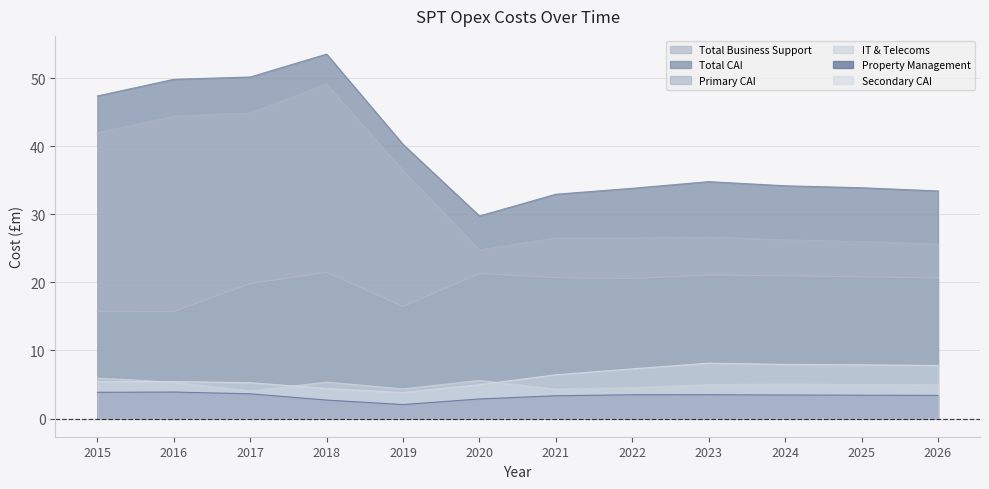

True or false: Total Business Support has a value of 21.5 at 2018.

True